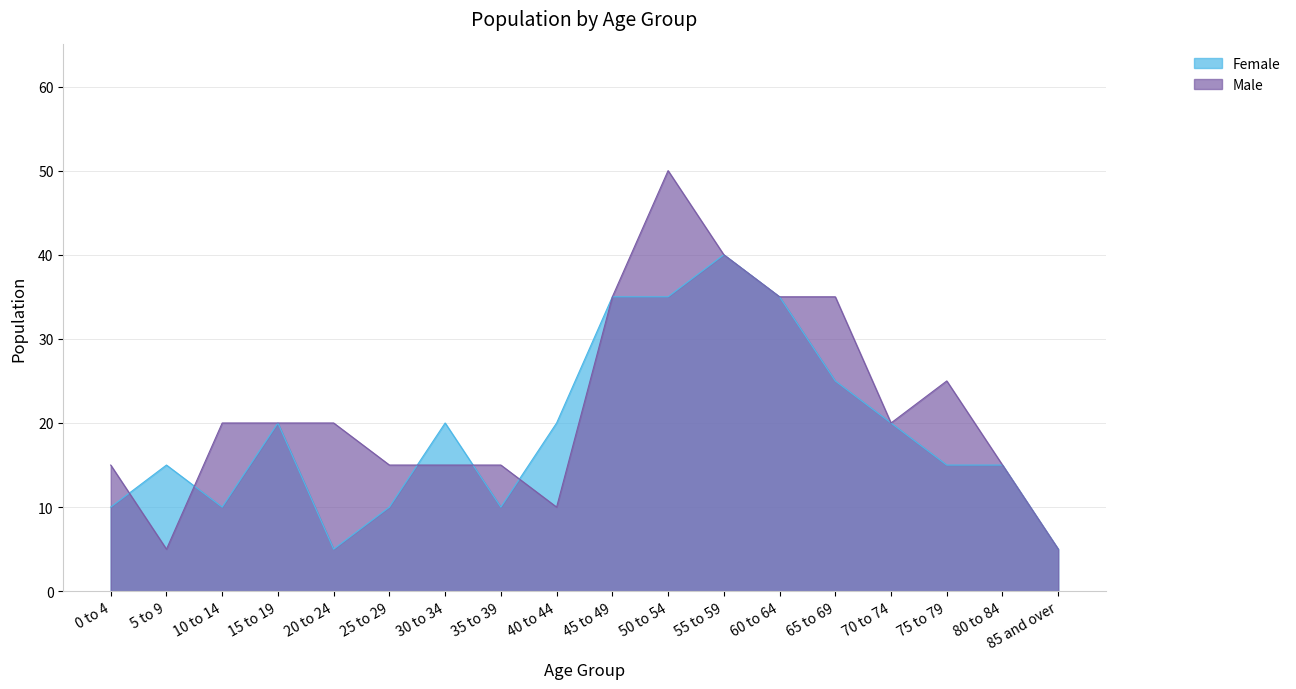

Where is Male nearest to the value 27?

75 to 79